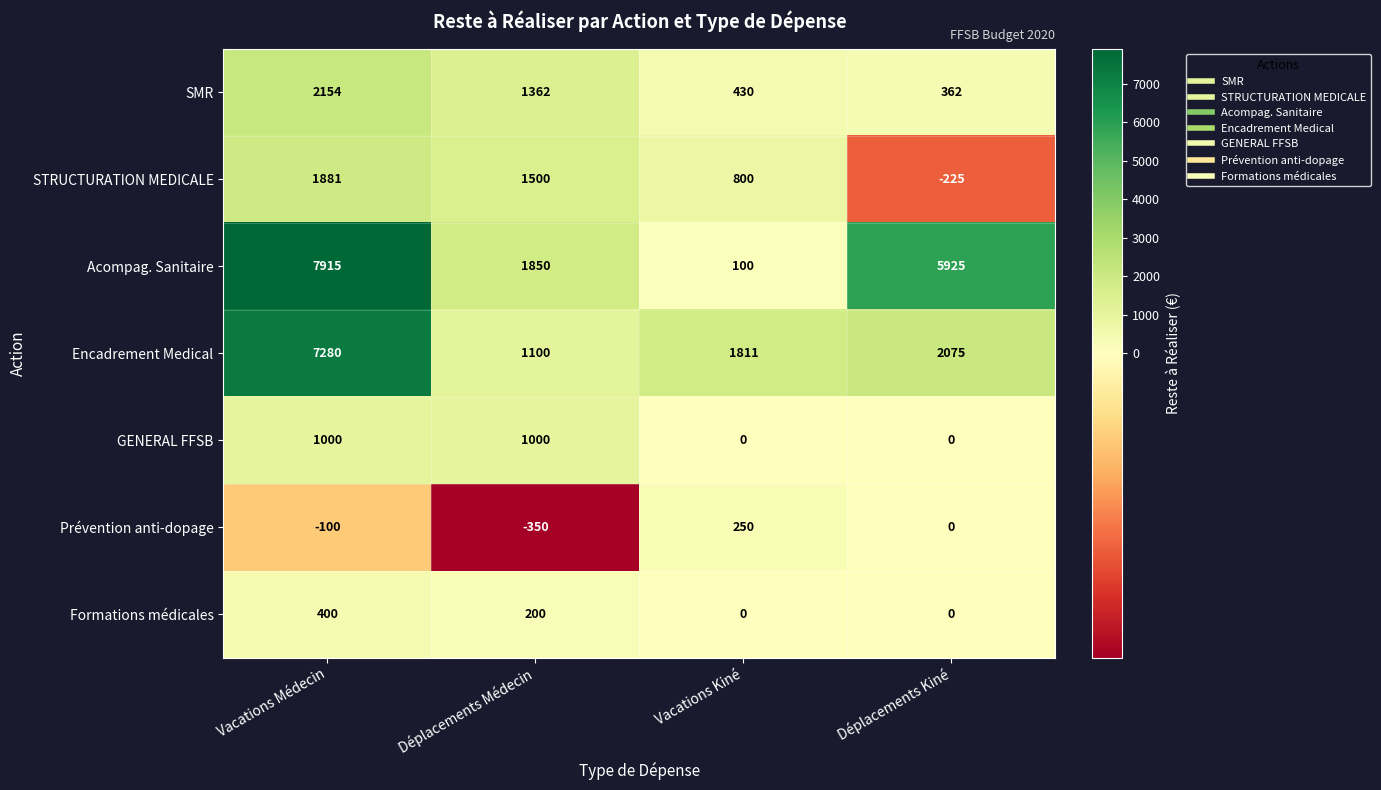

Reading right to left, what are all the values shown in this chart?

SMR: 362	430	1362	2154
STRUCTURATION MEDICALE: -225	800	1500	1881
Acompag. Sanitaire: 5925	100	1850	7915
Encadrement Medical: 2075	1811	1100	7280
GENERAL FFSB: 0	0	1000	1000
Prévention anti-dopage: 0	250	-350	-100
Formations médicales: 0	0	200	400